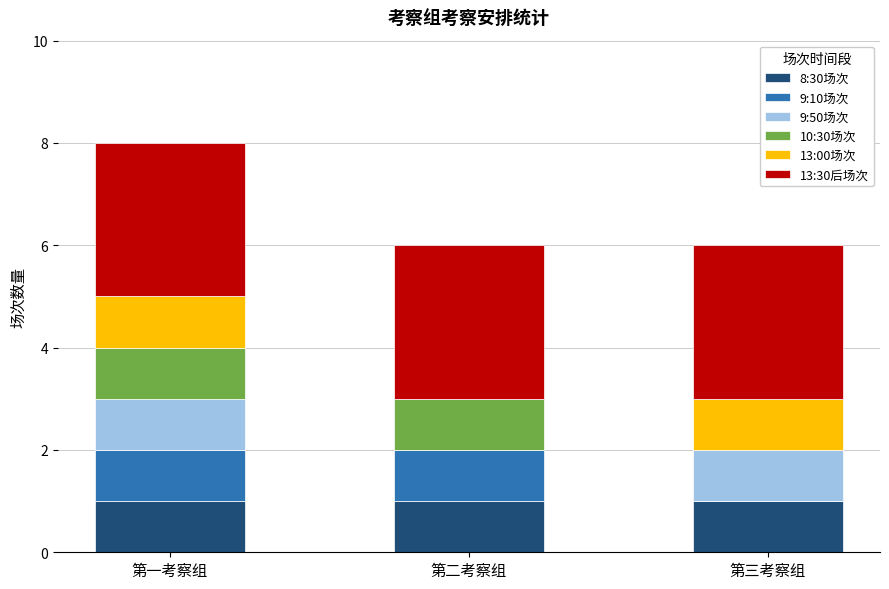

What are all the series names shown in the legend?

8:30场次, 9:10场次, 9:50场次, 10:30场次, 13:00场次, 13:30后场次